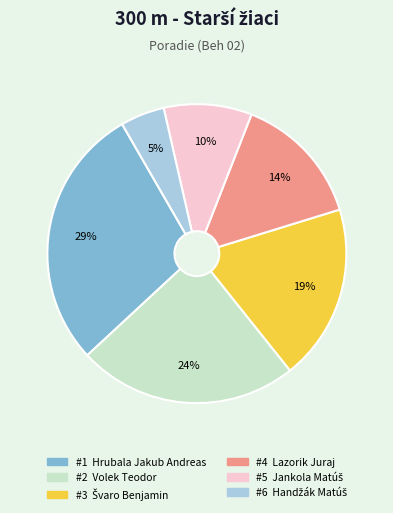

To the nearest percent, what is the average slice percentage?

17%